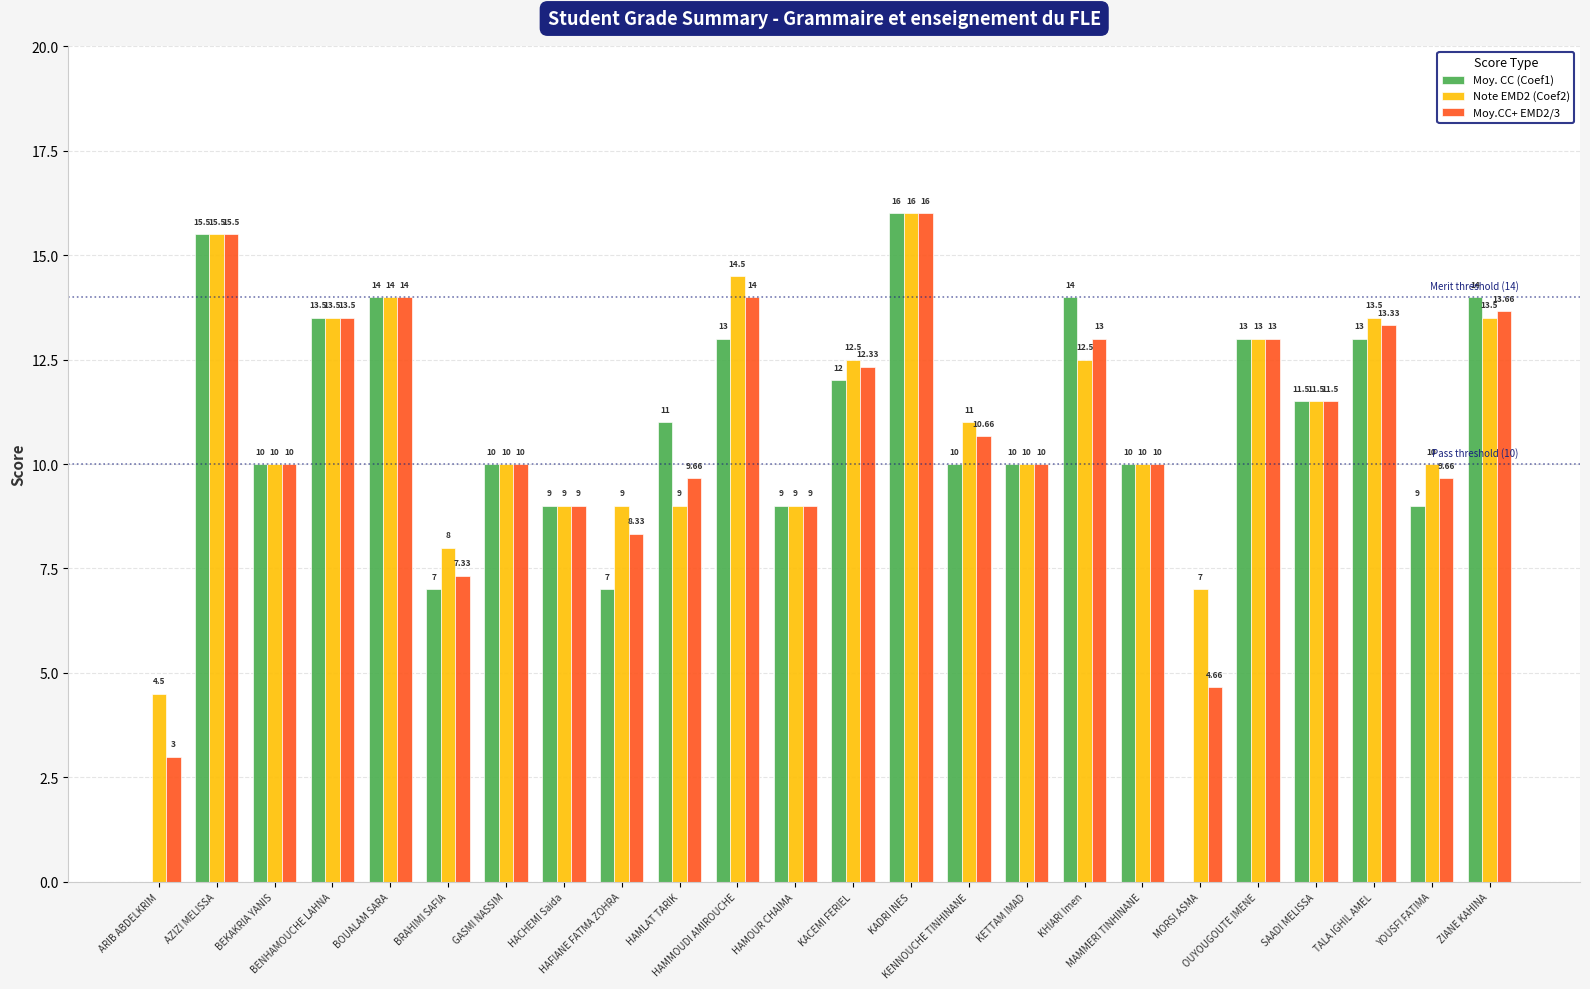

Which series has the largest total across all categories?

Note EMD2 (Coef2)